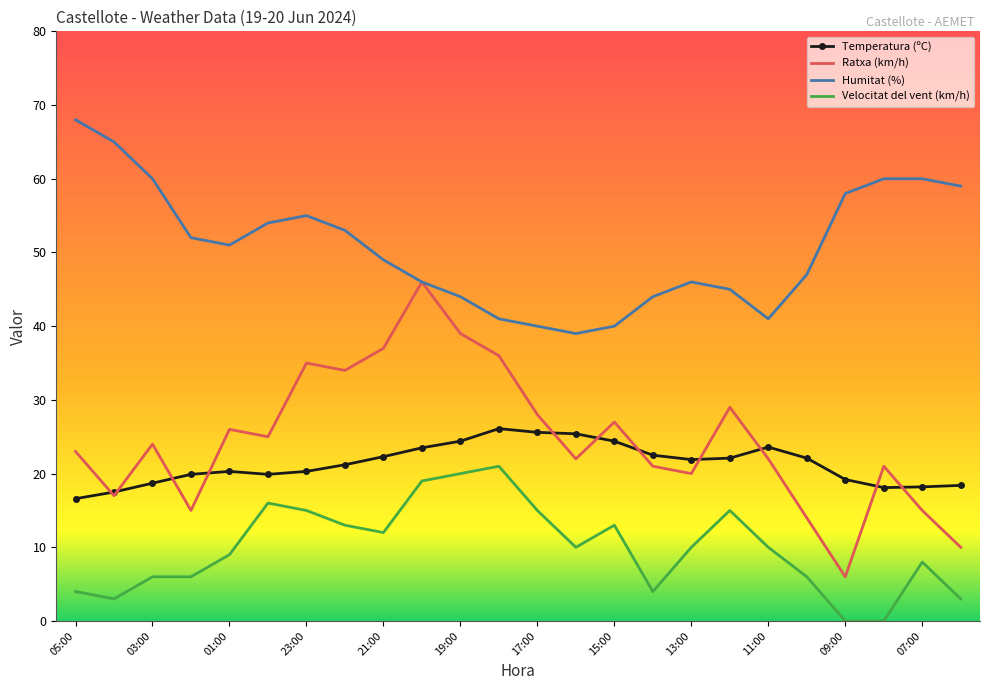

Which series has the largest total across all categories?

Humitat (%)